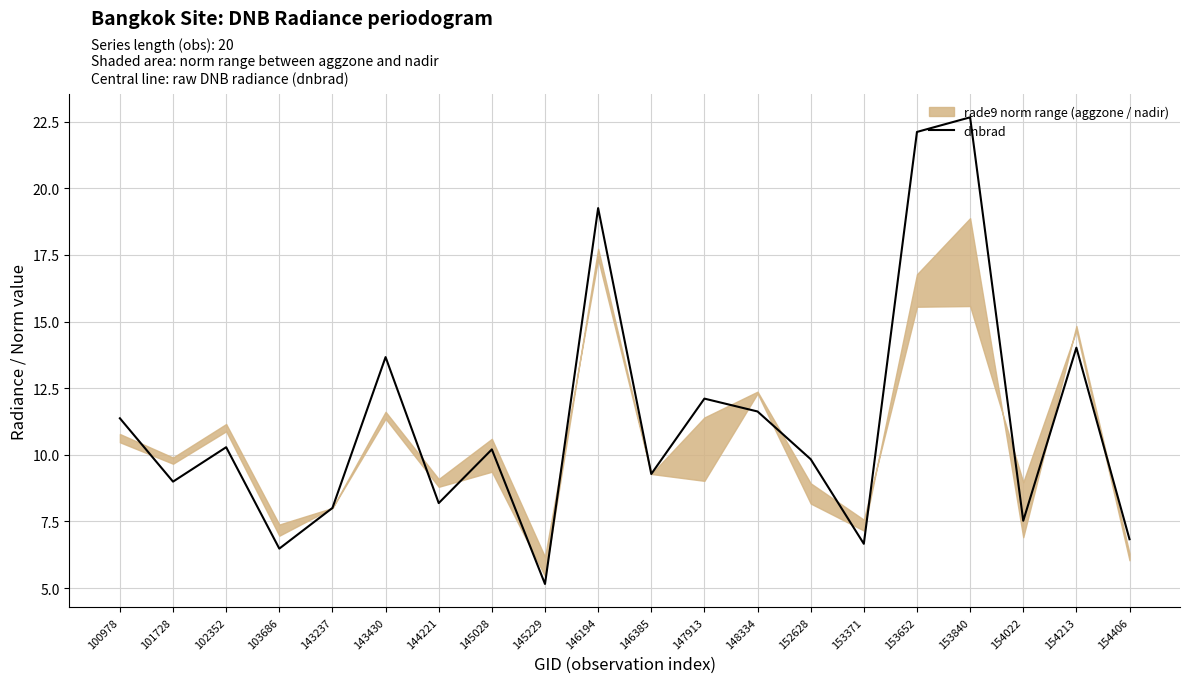

What is the difference between the values at 148334 and 145229?

6.5